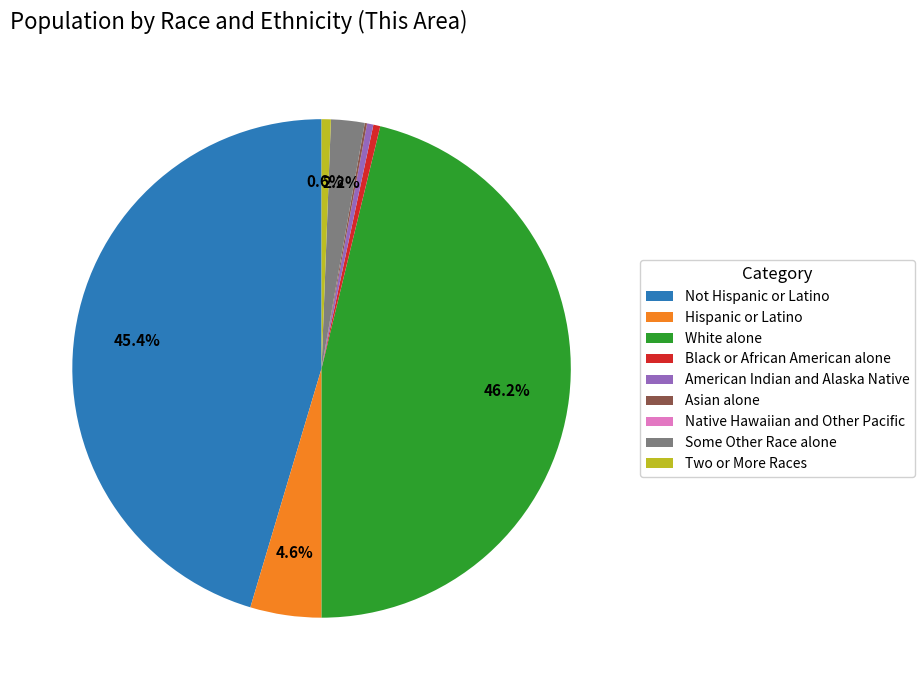

To the nearest percent, what is the combined percentage of Some Other Race alone and Two or More Races?

3%